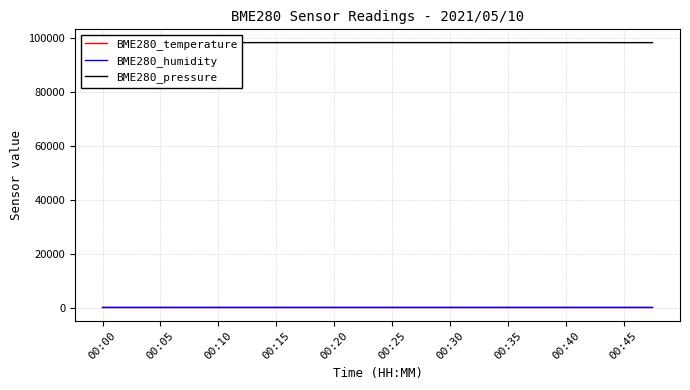

True or false: BME280_humidity has more than 0 interior local peaks.

True